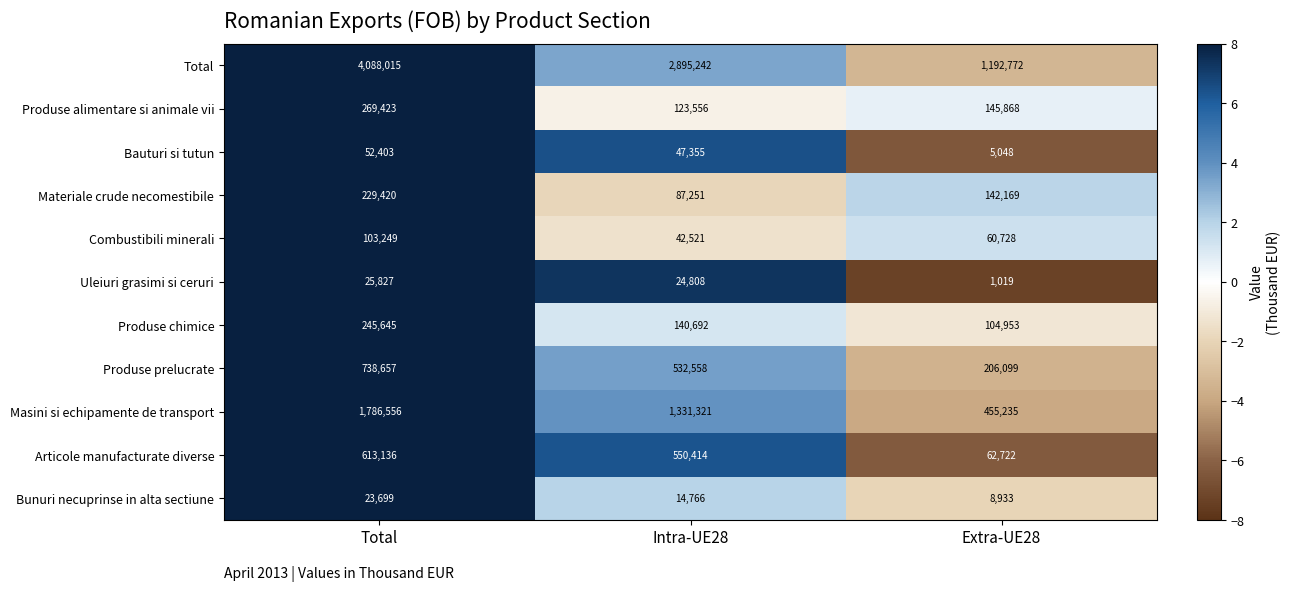

How many data points does each series have?

3